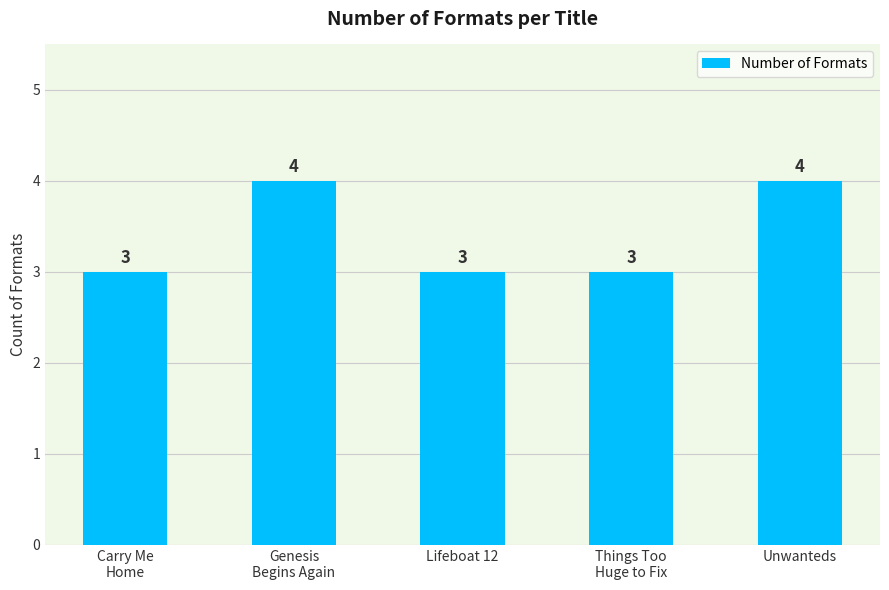

How many values exceed 3?

2